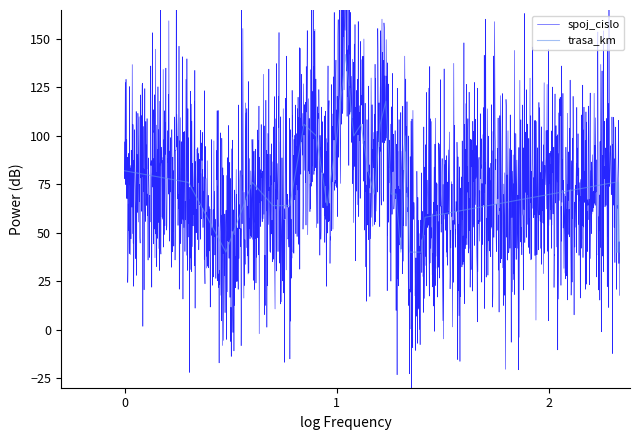

What is the value of the 15th point from the left?

70